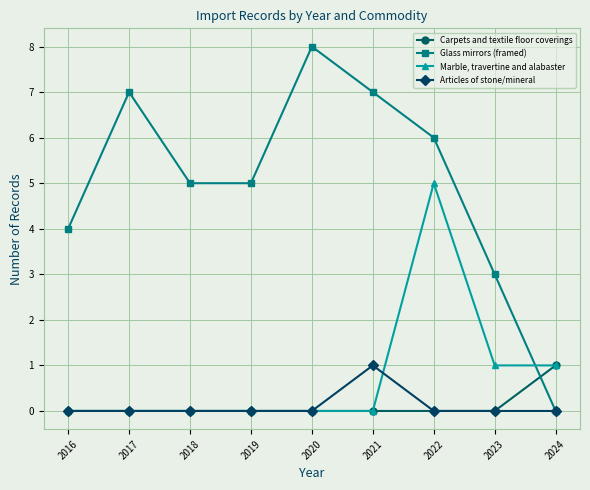

What is the average value of the Glass mirrors (framed) series?

5